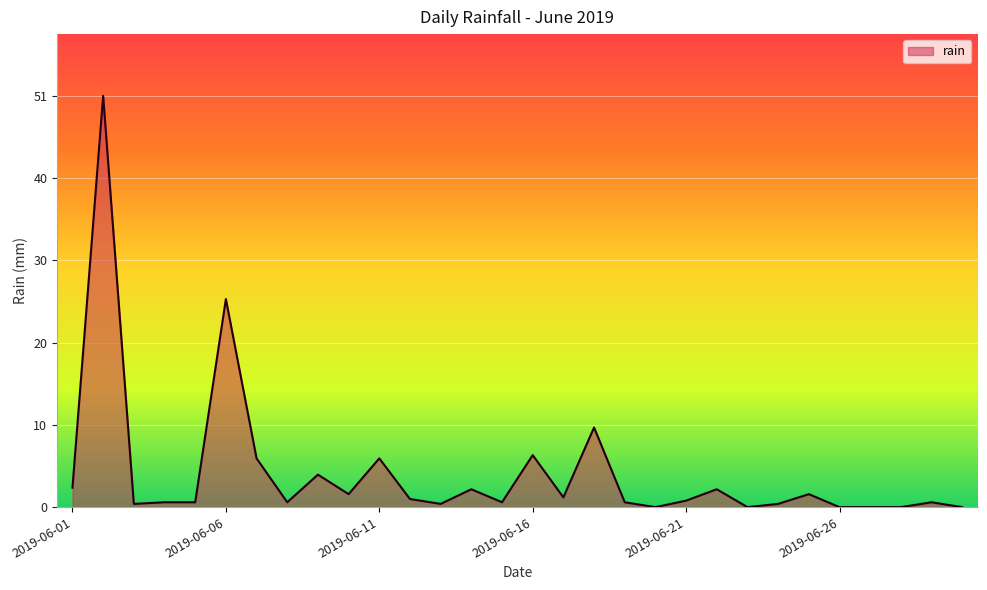

What is the greatest value displayed?

50.6